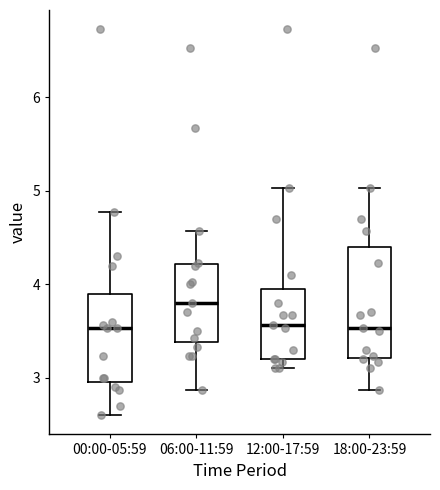

Where does the lower whisker of the box for 06:00-11:59 end on the y-axis? The values are not printed on the chart, so give them approximately, as read against the axis.

2.9